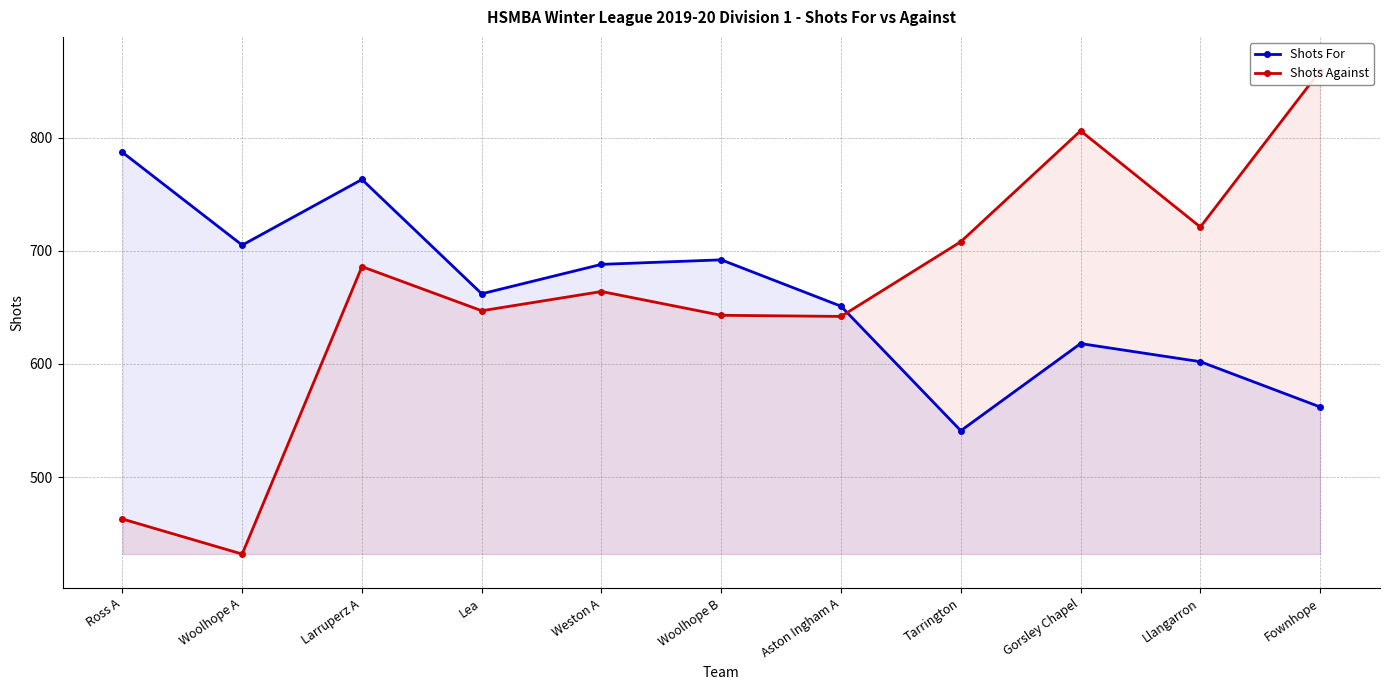

Rank the categories by Shots Against value from lowest to highest.

Woolhope A, Ross A, Aston Ingham A, Woolhope B, Lea, Weston A, Larruperz A, Tarrington, Llangarron, Gorsley Chapel, Fownhope